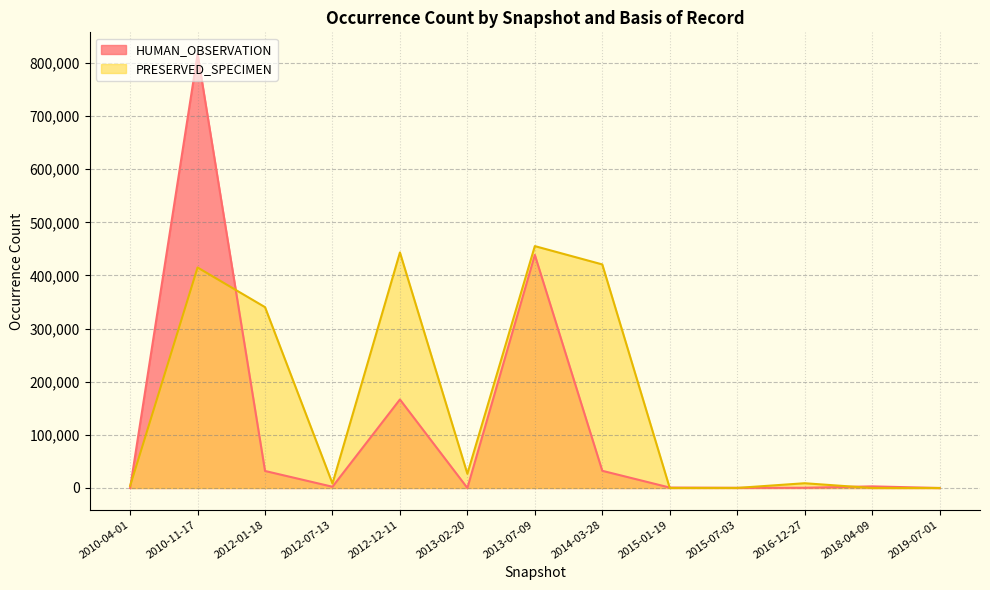

Does the chart display data point markers on the line(s)?

No